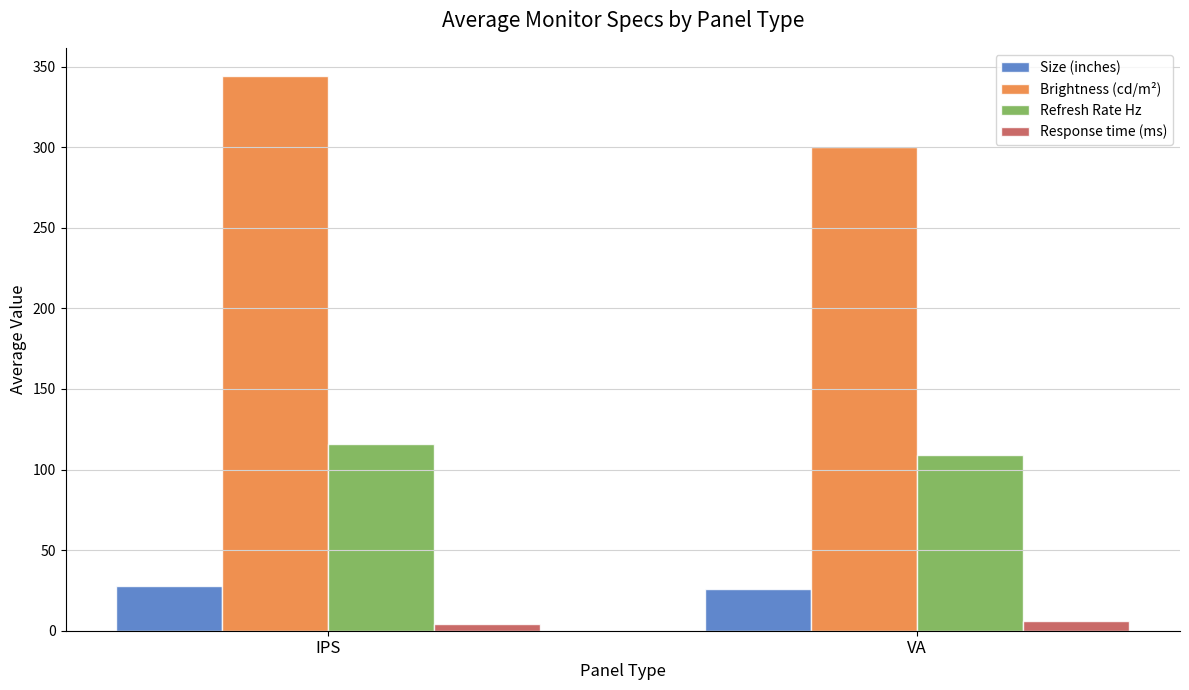

What is the total value across all series at IPS?

492.6